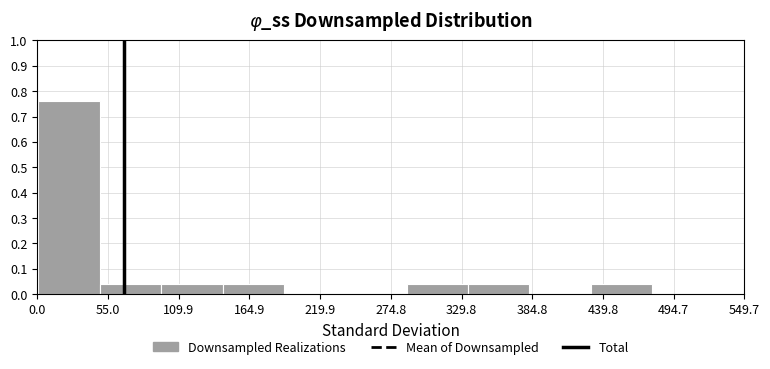

What is the height of the bar covering 0 to 50 on the x-axis? Neither the bar edges nor the heights are printed on the chart, so give them approximately, as read against the axes.

0.76